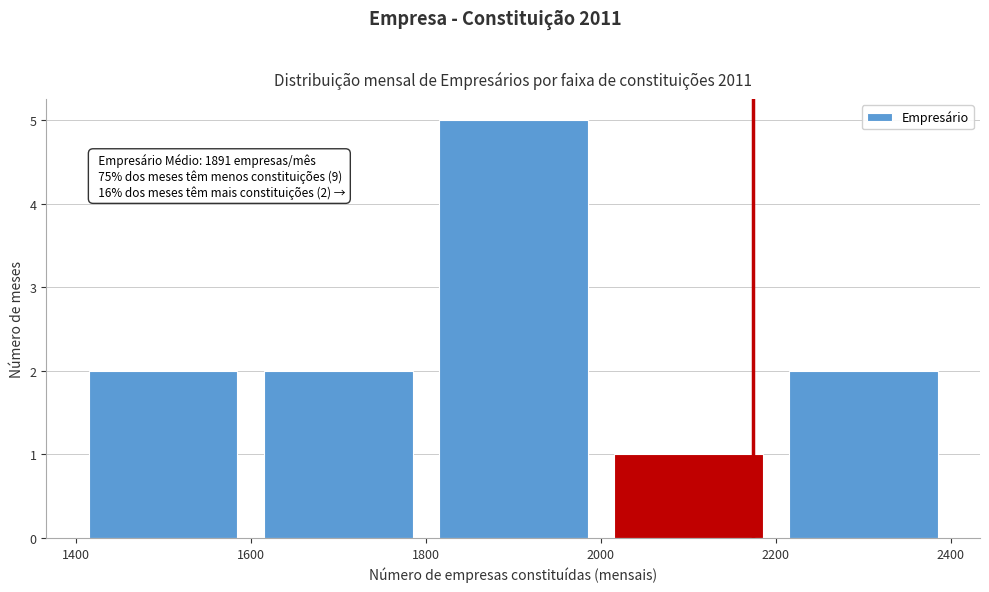

Which range on the x-axis has the tallest bar?

1800 to 2000